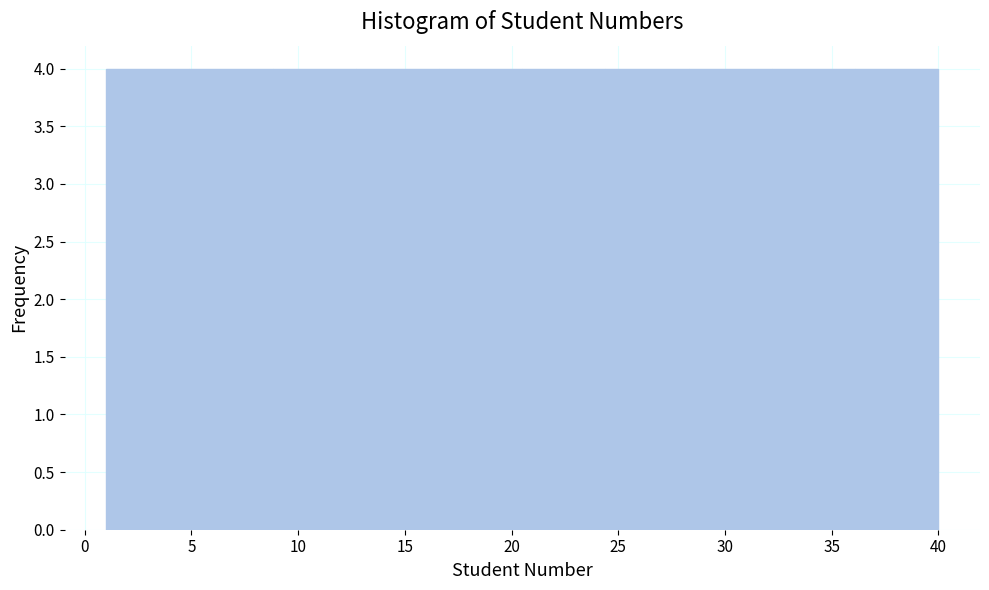

Reading left to right, transcribe this chart: for each bar, give the range it covers on the x-axis and its height. Neither the bar edges nor the heights are printed on the chart, so give them approximately, as read against the axes.

1.0 to 4.9: 4
4.9 to 8.8: 4
8.8 to 12.7: 4
12.7 to 16.6: 4
16.6 to 20.5: 4
20.5 to 24.4: 4
24.4 to 28.3: 4
28.3 to 32.2: 4
32.2 to 36.1: 4
36.1 to 40.0: 4